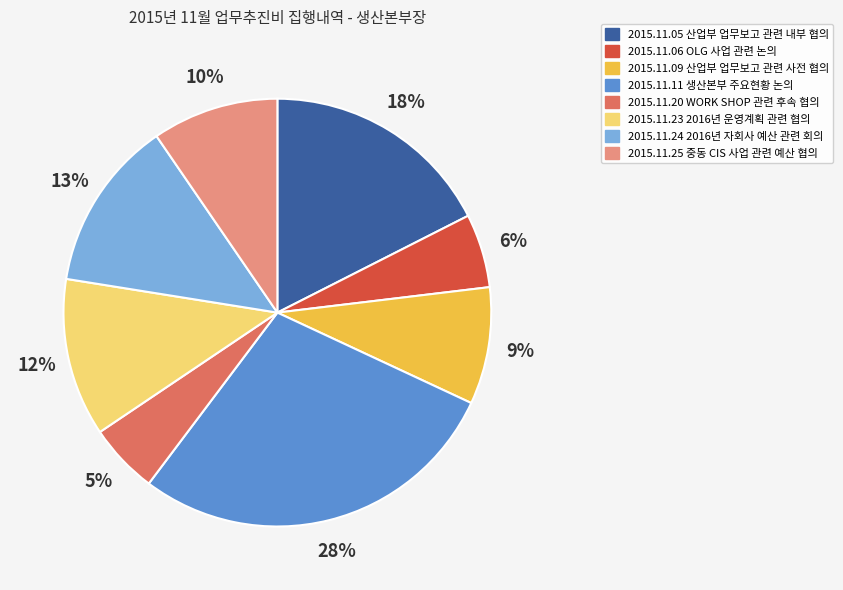

Between 2015.11.09 산업부 업무보고 관련 사전 협의 and 2015.11.06 OLG 사업 관련 논의, which is larger?

2015.11.09 산업부 업무보고 관련 사전 협의